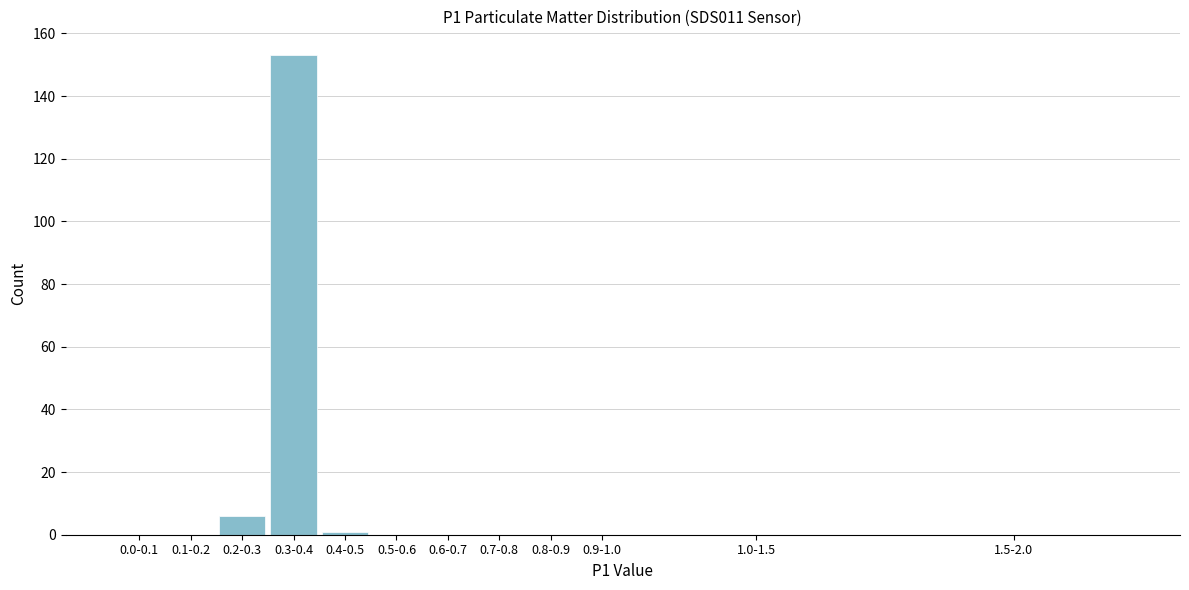

Reading left to right, extract all data points from this chart.

0.0-0.1=0	0.1-0.2=0	0.2-0.3=6	0.3-0.4=153	0.4-0.5=1	0.5-0.6=0	0.6-0.7=0	0.7-0.8=0	0.8-0.9=0	0.9-1.0=0	1.0-1.5=0	1.5-2.0=0